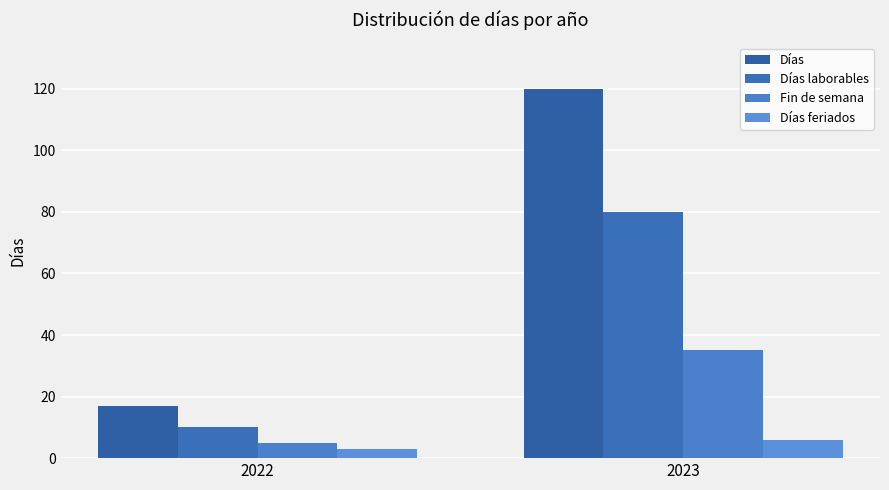

List the labels in order of Fin de semana value, largest first.

2023, 2022